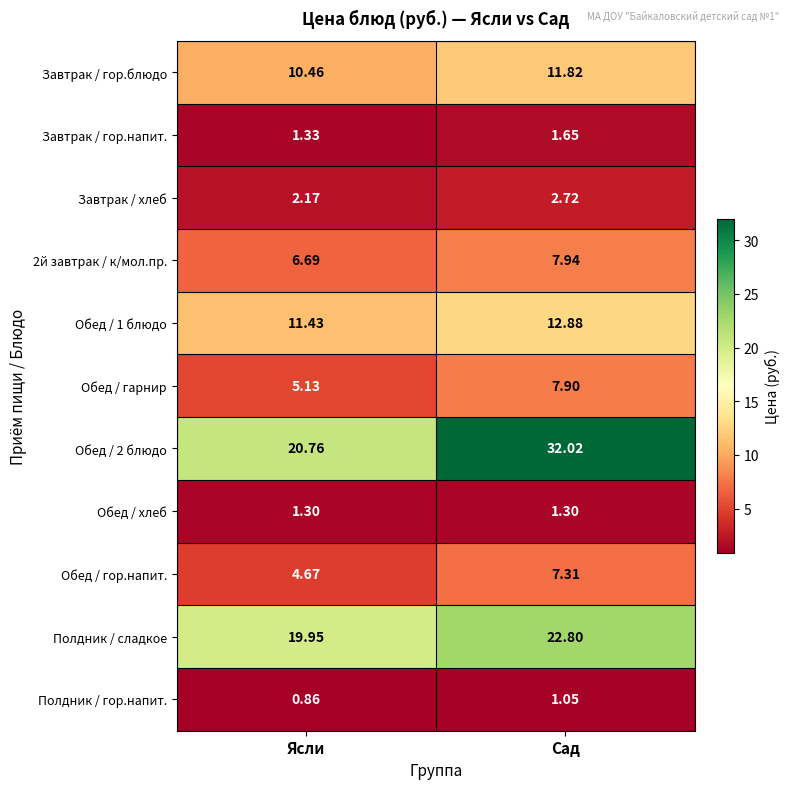

Which category has the highest value across all series?

Сад